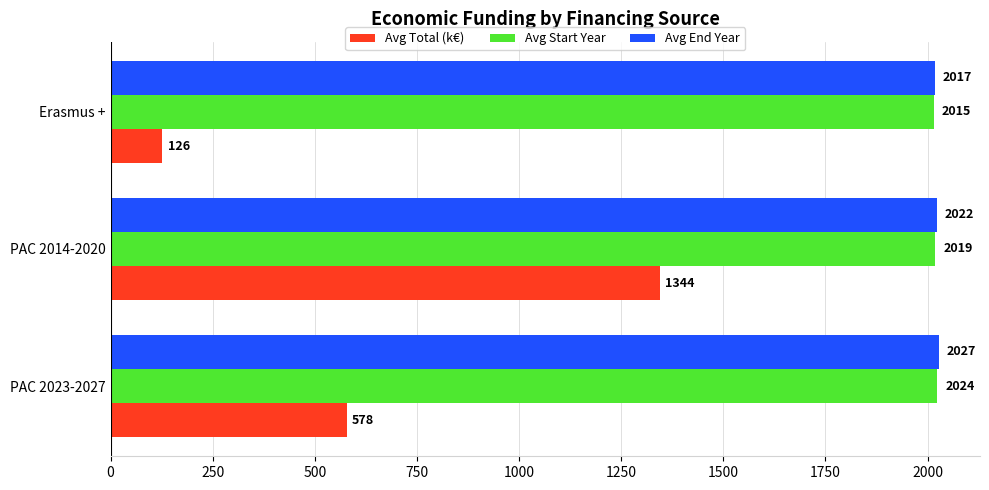

Is the value of Avg Start Year at PAC 2023-2027 greater than the value of Avg Total (k€) at PAC 2014-2020?

Yes